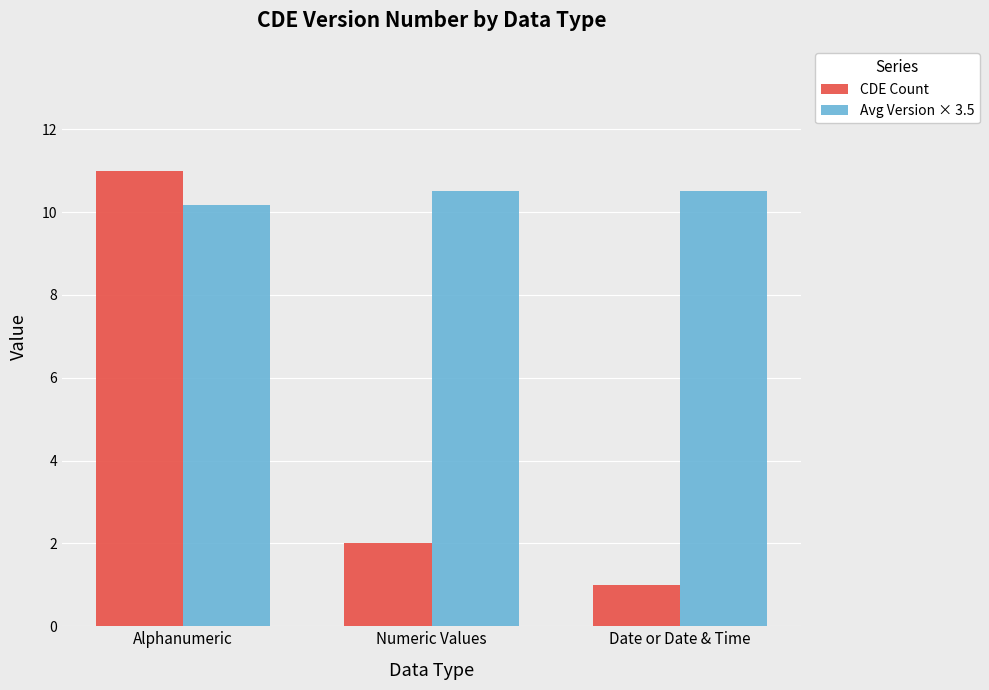

Is it true that Avg Version × 3.5 equals 10.2 at Alphanumeric?

True